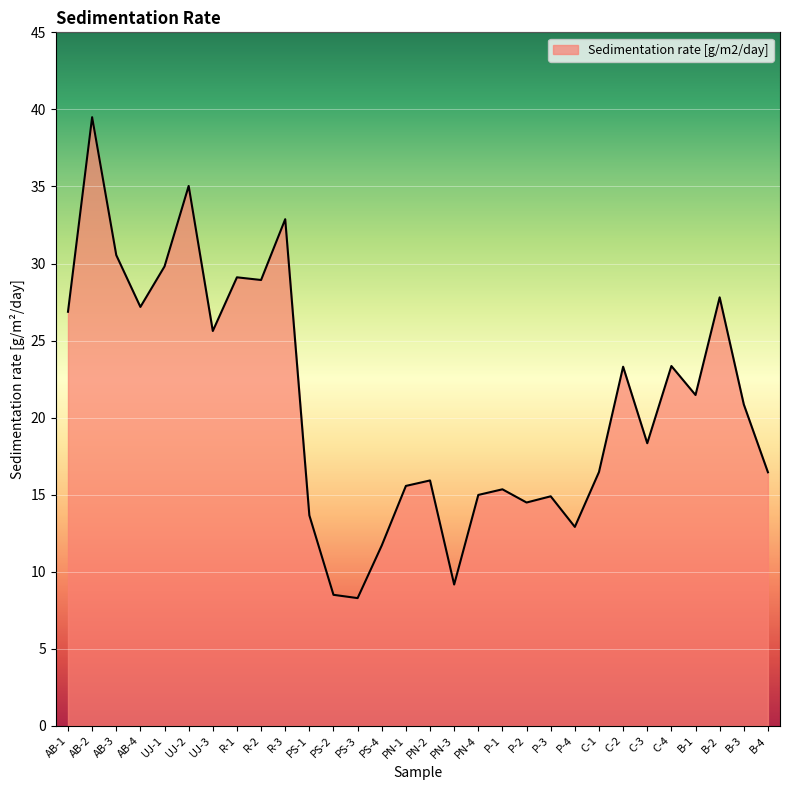

The value at AB-1 is 44.1. True or false?

False